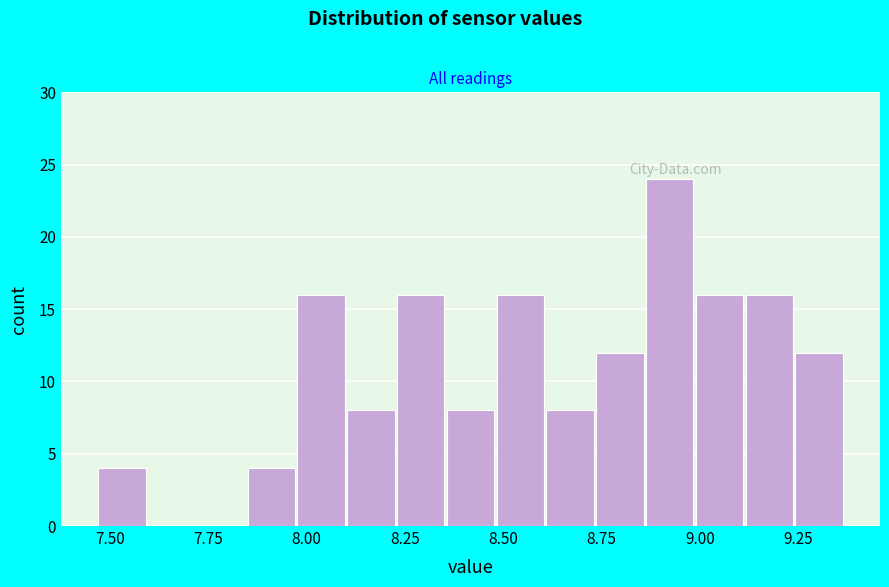

Read against the x-axis, roughly where is the centre of the tallest bar?

8.90